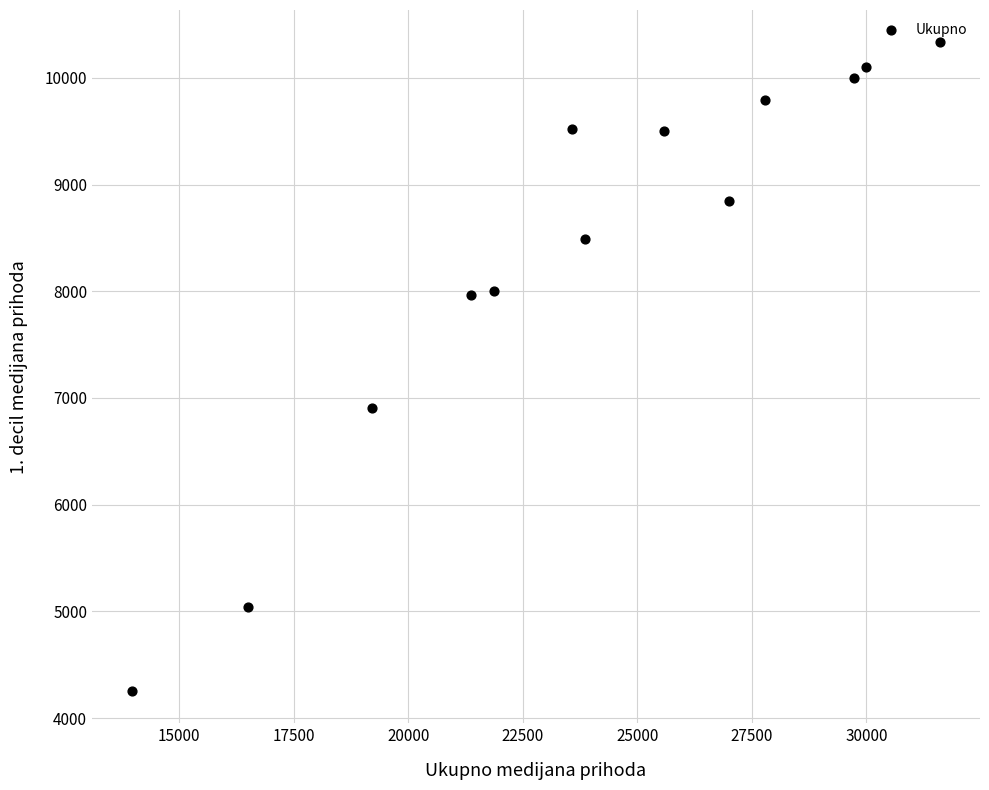

What Y value in the scatter plot is closest to 7293?

6902.3